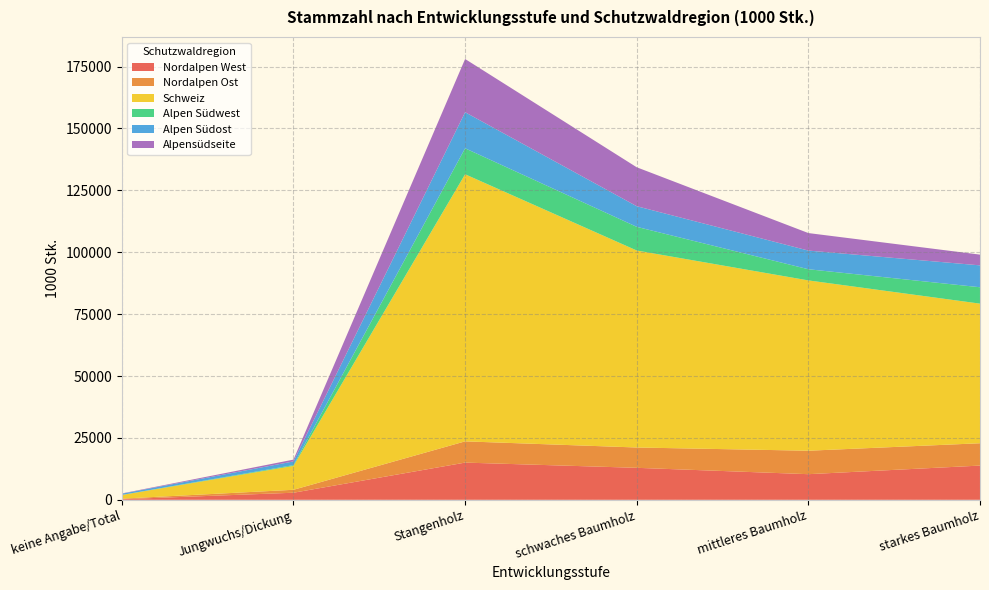

Reading right to left, list all the values displayed in this chart.

Nordalpen West: starkes Baumholz=13825	mittleres Baumholz=10351	schwaches Baumholz=12919	Stangenholz=15027	Jungwuchs/Dickung=2857	keine Angabe/Total=245
Nordalpen Ost: starkes Baumholz=9019	mittleres Baumholz=9476	schwaches Baumholz=8211	Stangenholz=8579	Jungwuchs/Dickung=1189	keine Angabe/Total=229
Schweiz: starkes Baumholz=56387	mittleres Baumholz=68783	schwaches Baumholz=79558	Stangenholz=107877	Jungwuchs/Dickung=9649	keine Angabe/Total=1477
Alpen Südwest: starkes Baumholz=6618	mittleres Baumholz=4512	schwaches Baumholz=9559	Stangenholz=10490	Jungwuchs/Dickung=321	keine Angabe/Total=29
Alpen Südost: starkes Baumholz=8837	mittleres Baumholz=7539	schwaches Baumholz=8331	Stangenholz=14569	Jungwuchs/Dickung=1488	keine Angabe/Total=483
Alpensüdseite: starkes Baumholz=4341	mittleres Baumholz=7071	schwaches Baumholz=15723	Stangenholz=21496	Jungwuchs/Dickung=734	keine Angabe/Total=113